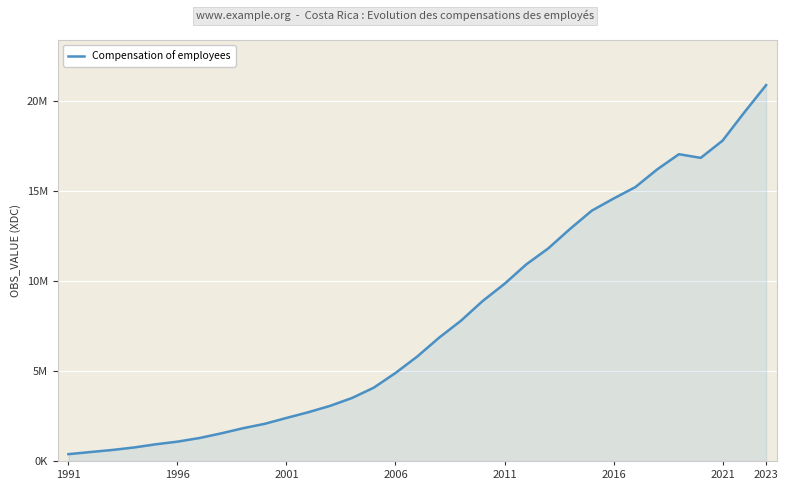

What is the greatest value displayed?

20892183